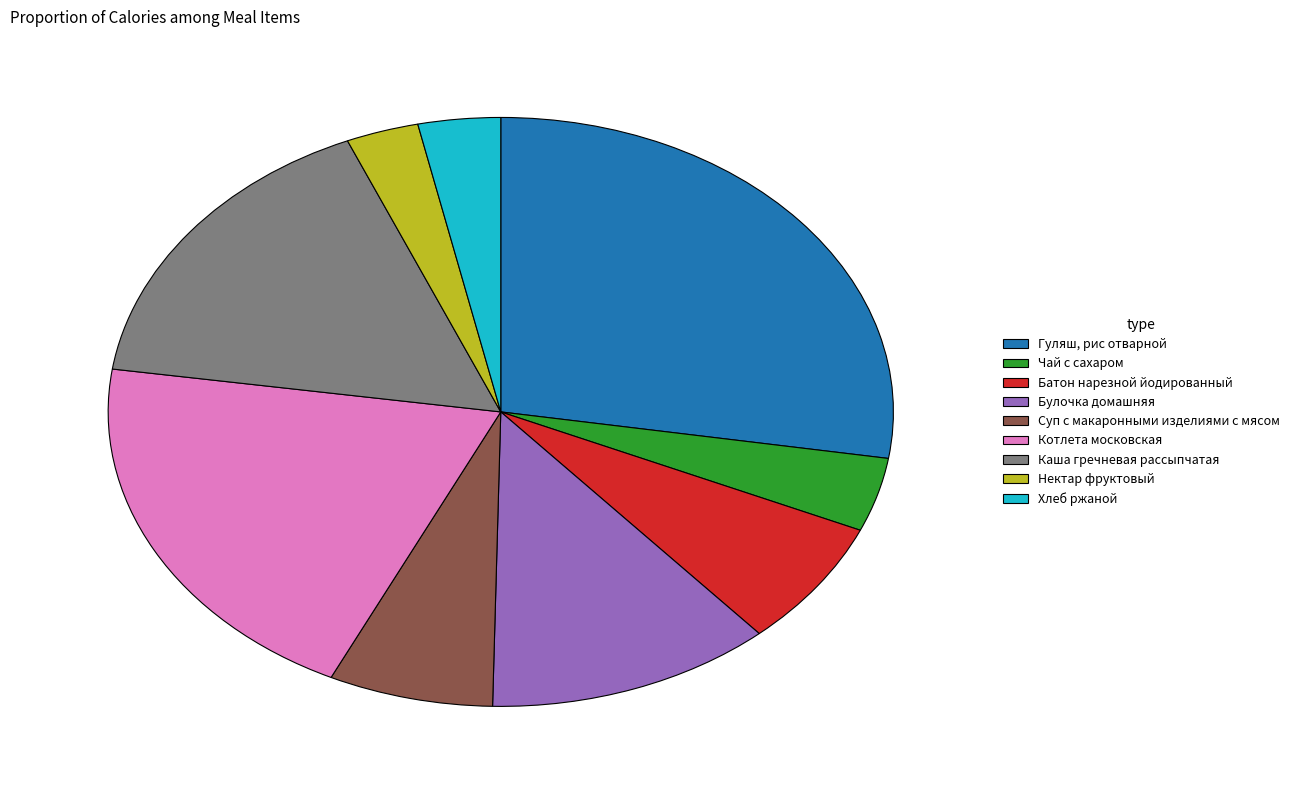

What is the largest slice in the pie chart?

Гуляш, рис отварной